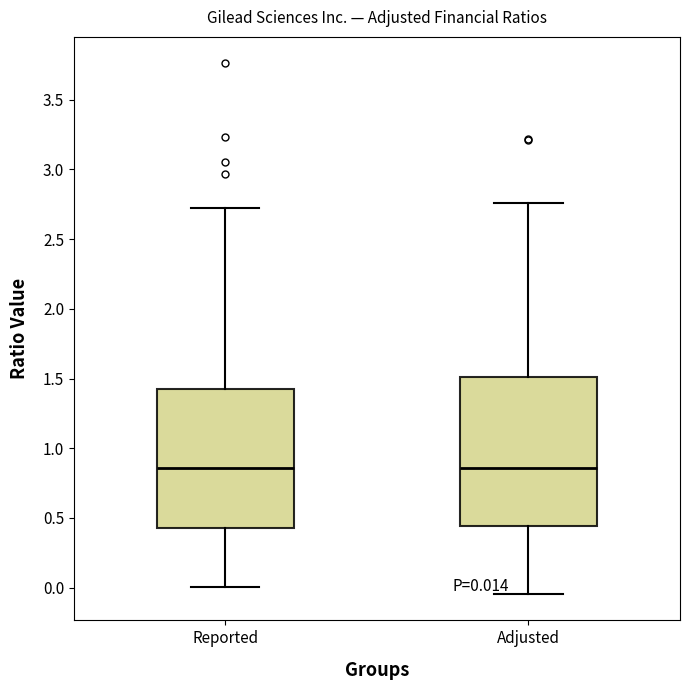

Which box is the tallest, from its lower edge to its upper edge?

Adjusted